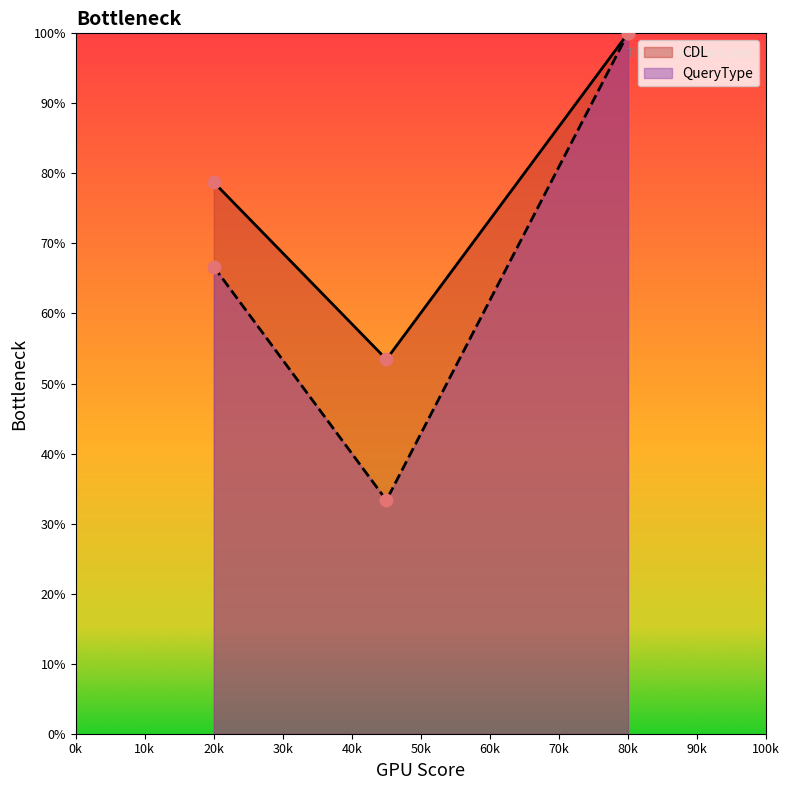

Which series has the widest spread of Y values?

QueryType